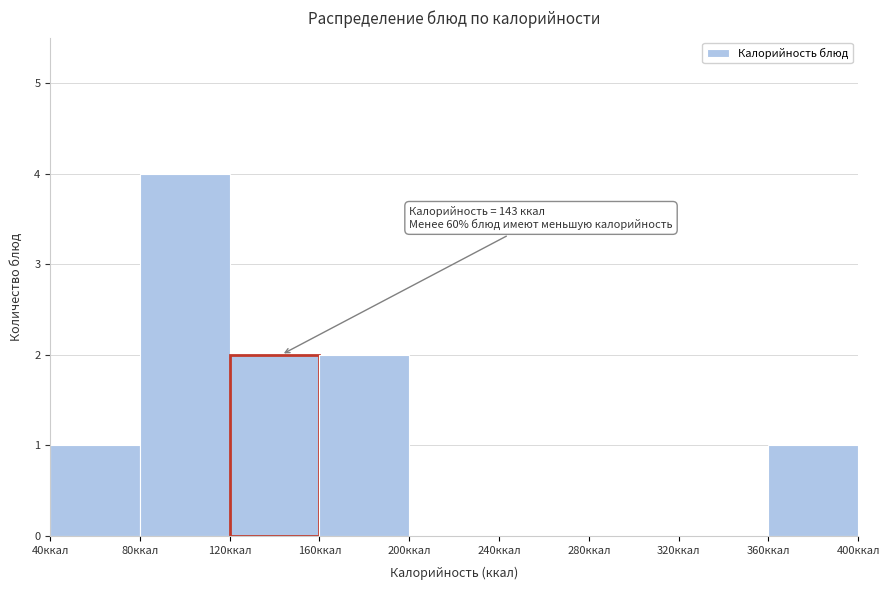

Over which range of the x-axis is the bar tallest?

80 to 120